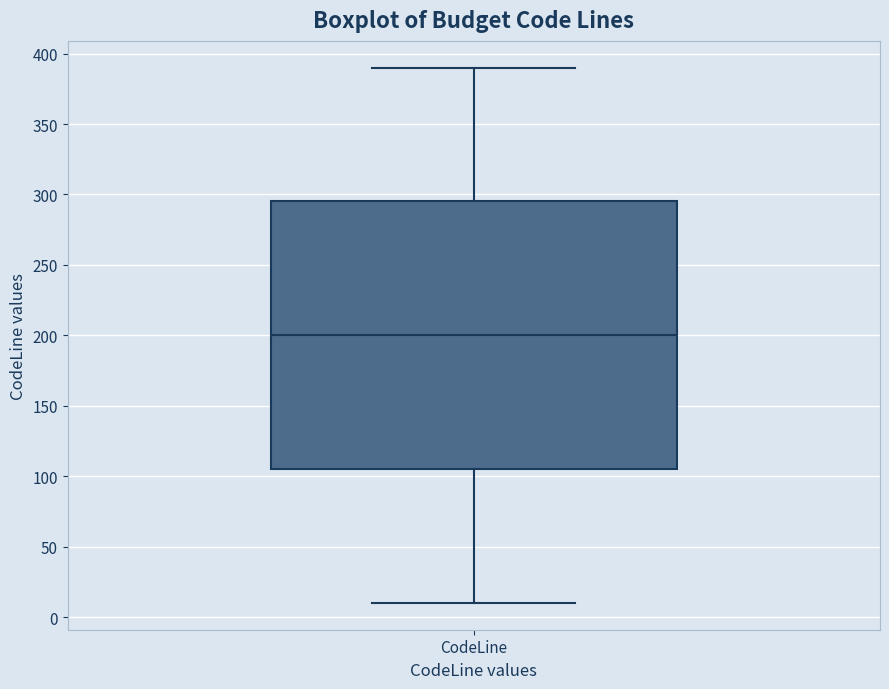

Where is the upper edge of the box for CodeLine on the y-axis? The values are not printed on the chart, so give them approximately, as read against the axis.

295